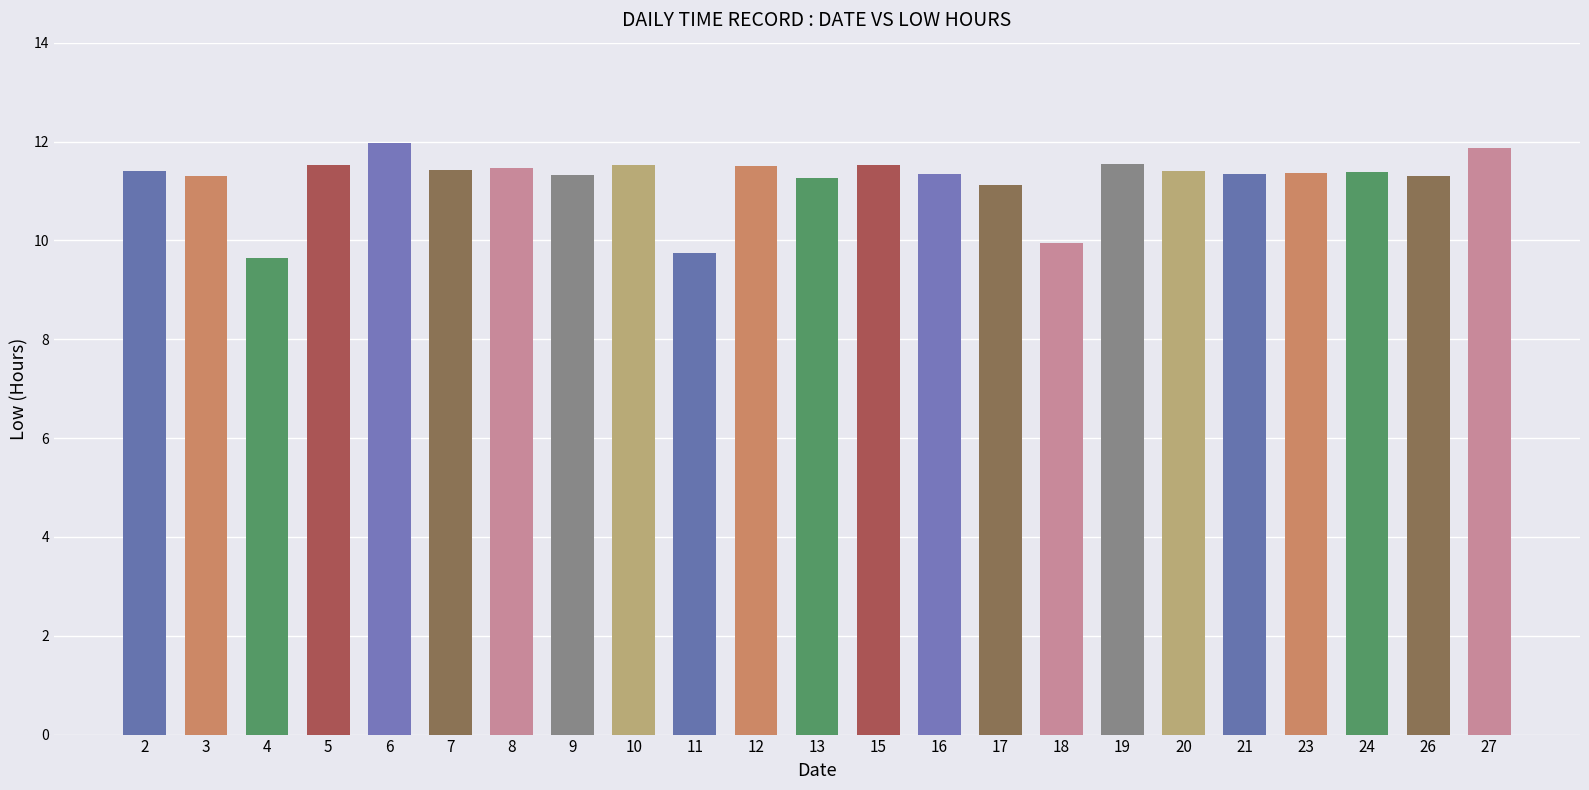

True or false: the data shows 18.5 at 15.

False